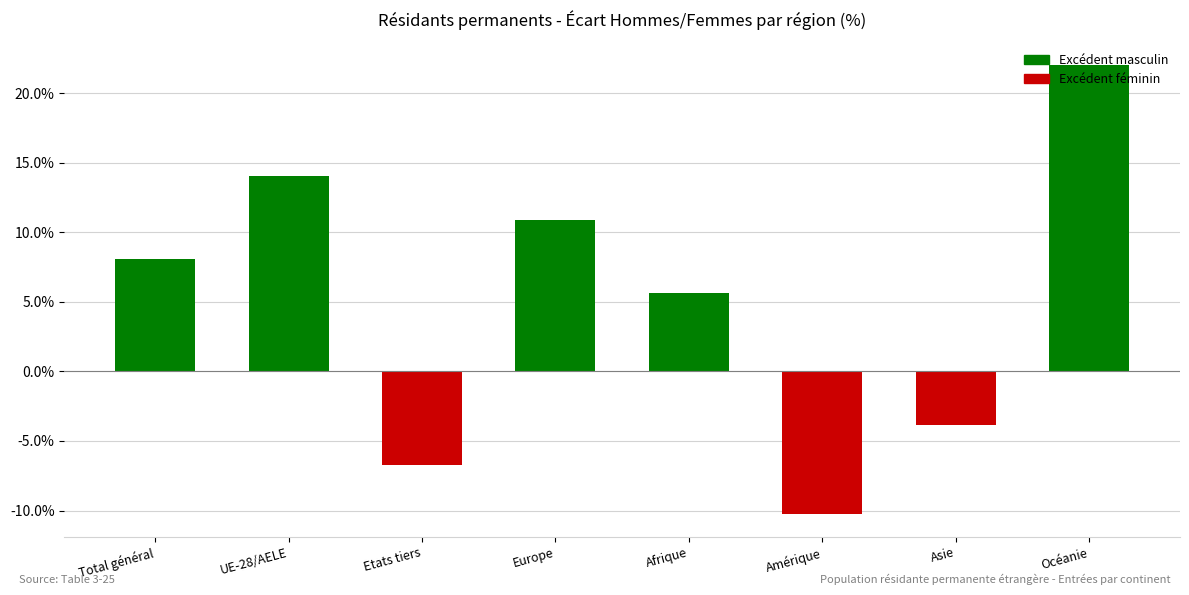

Reading left to right, transcribe all the data shown in this chart.

Total général=8.1	UE-28/AELE=14.0	Etats tiers=-6.7	Europe=10.9	Afrique=5.6	Amérique=-10.3	Asie=-3.9	Océanie=22.0